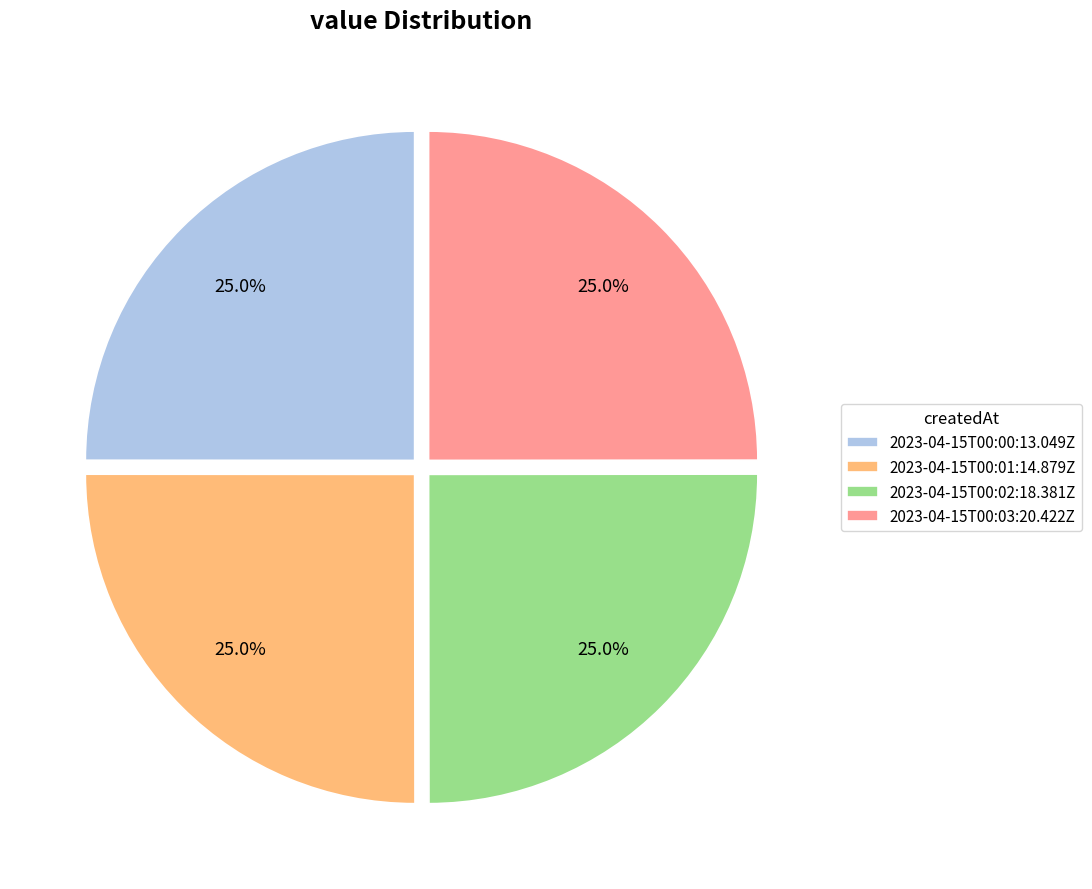

Count the number of slices in the pie.

4